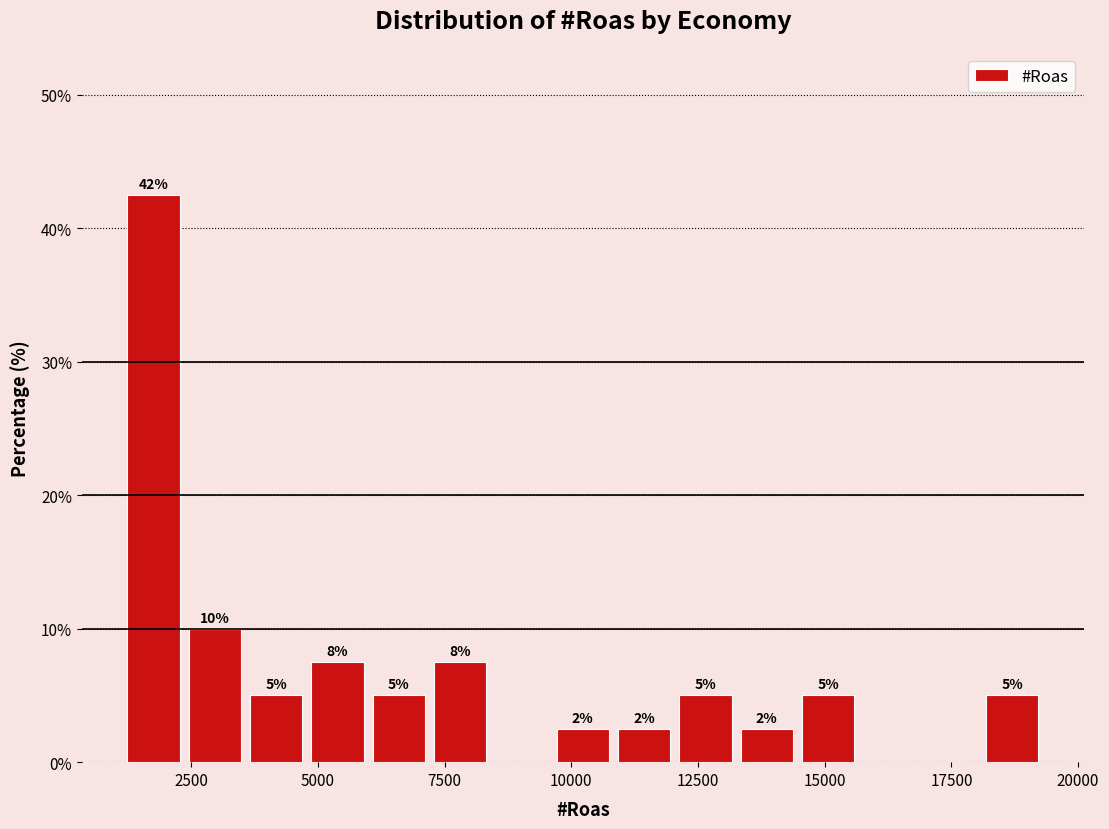

Around what value on the x-axis is the tallest bar? Give the approximate position of its centre, as read against the axis.

2000